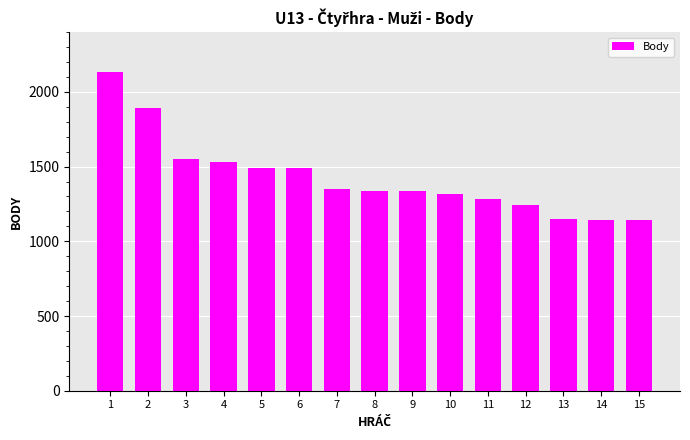

Does the chart contain any negative values?

No